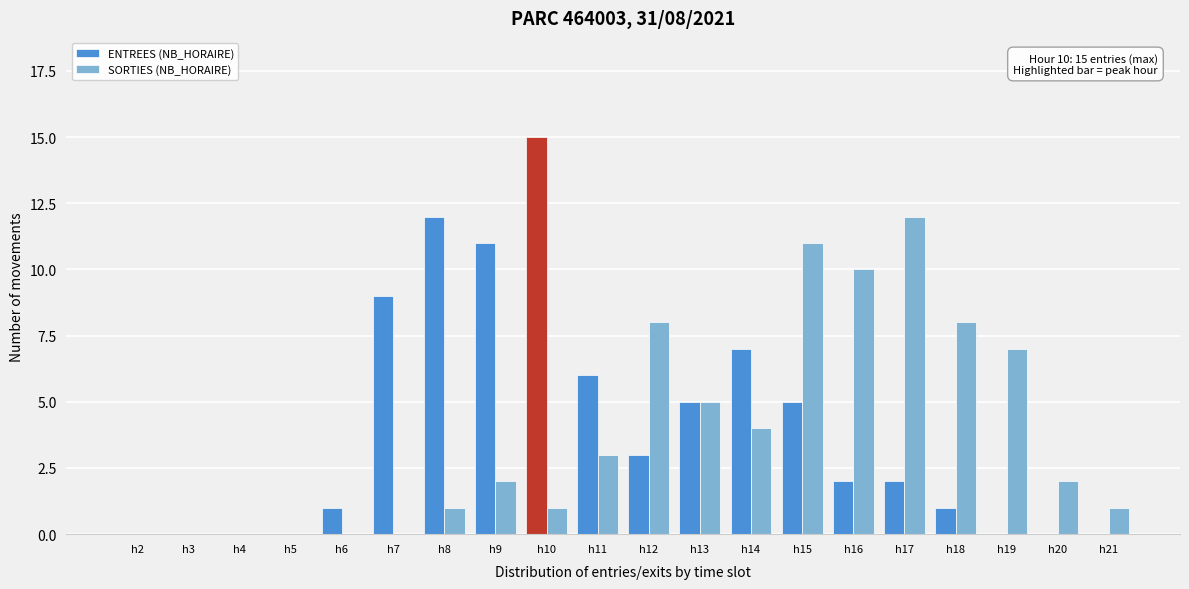

Which series changed the most between h10 and h14?

ENTREES (NB_HORAIRE)